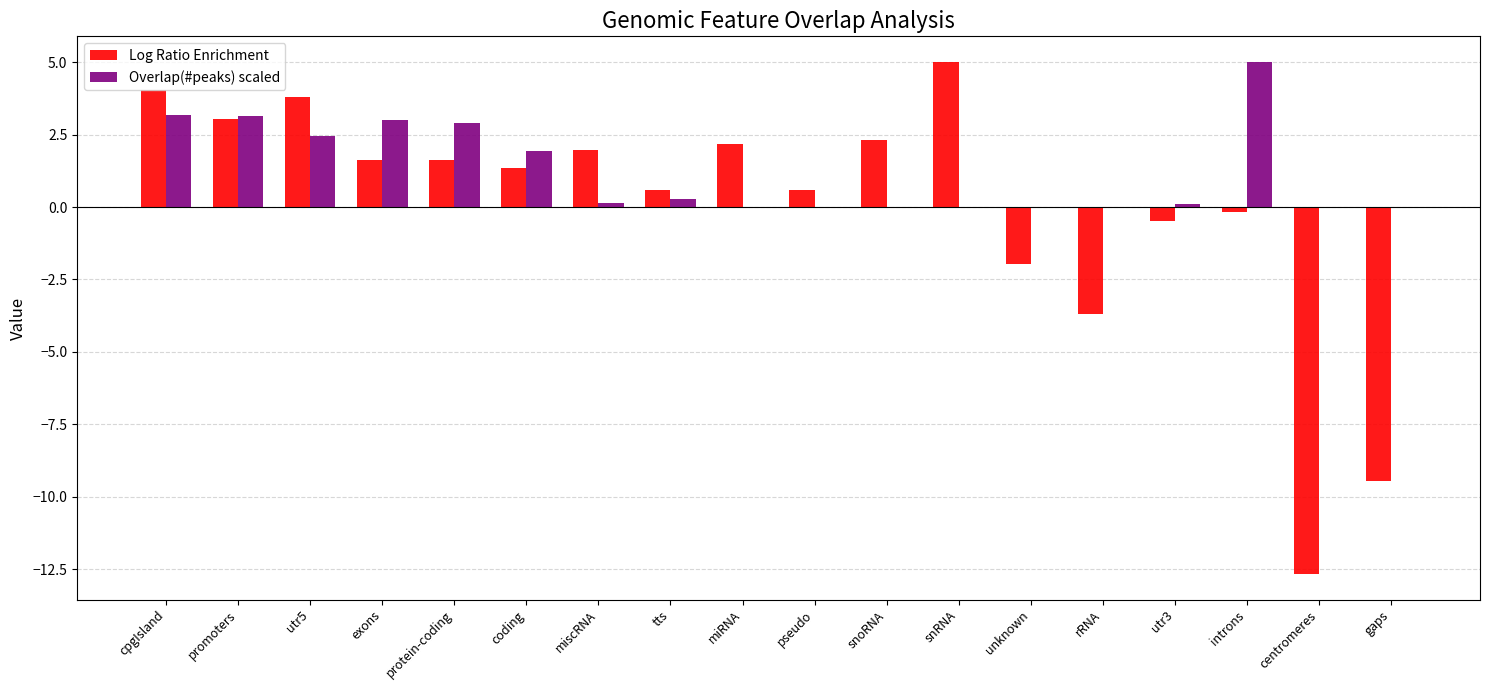

Is the value of Log Ratio Enrichment at utr5 greater than the value of Overlap(#peaks) scaled at tts?

Yes